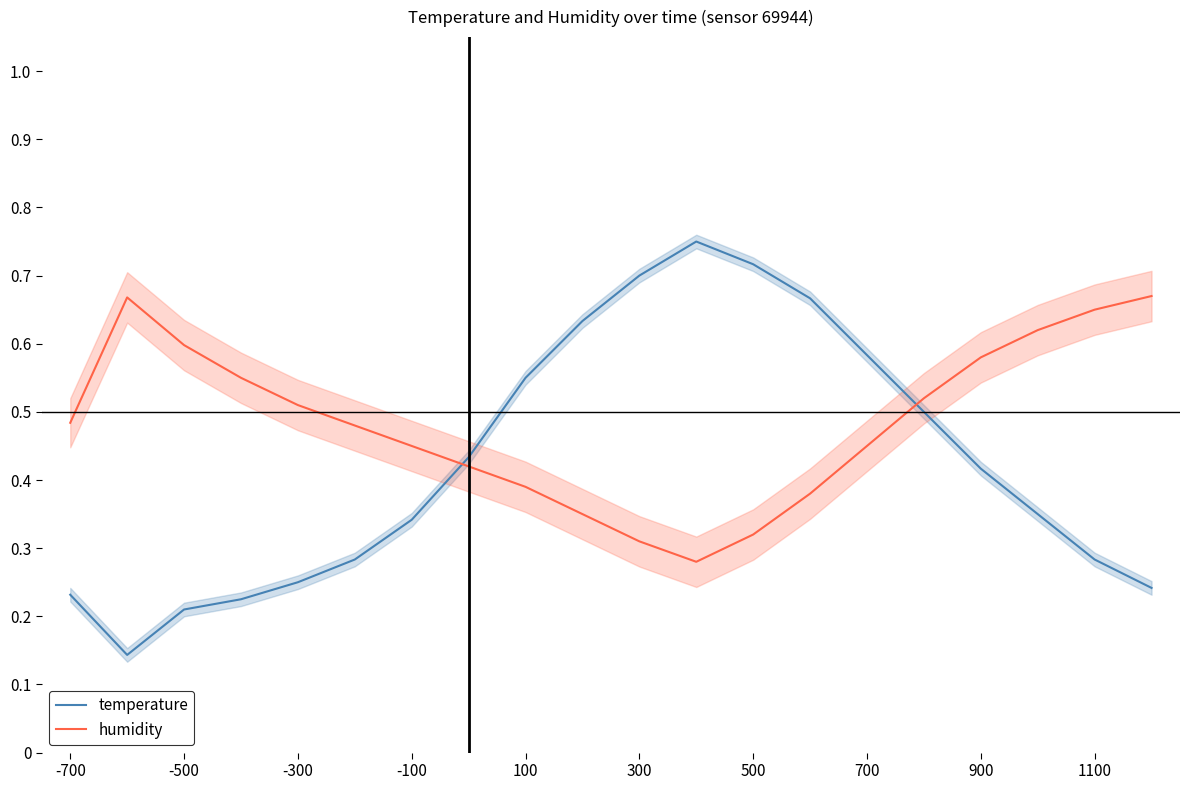

Which series has the largest range (max minus min)?

temperature